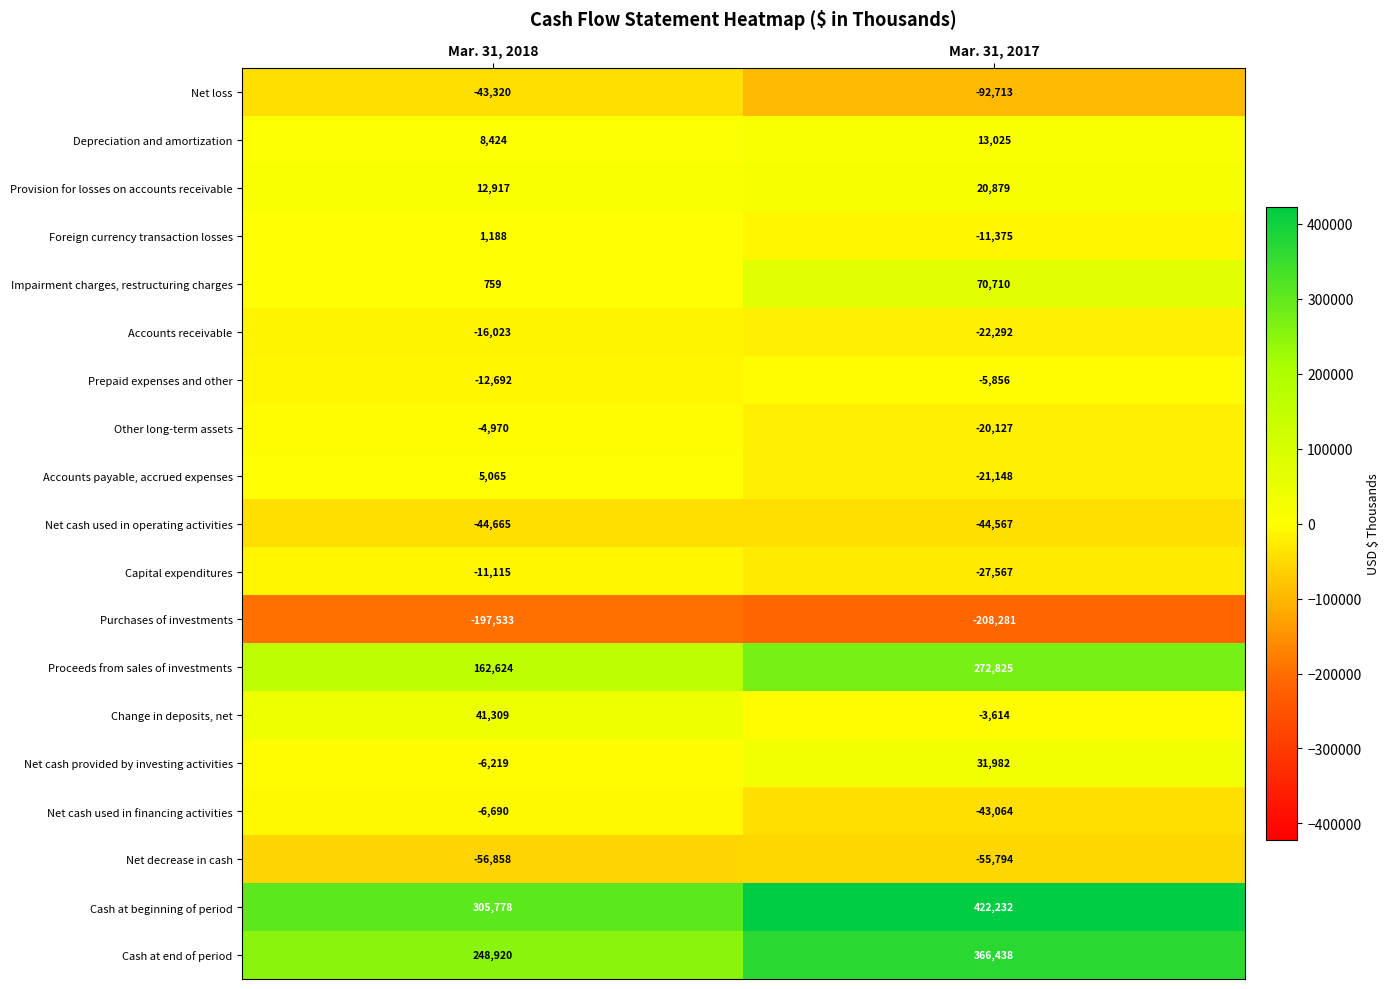

What is the sum of all Foreign currency transaction losses values?

-10187